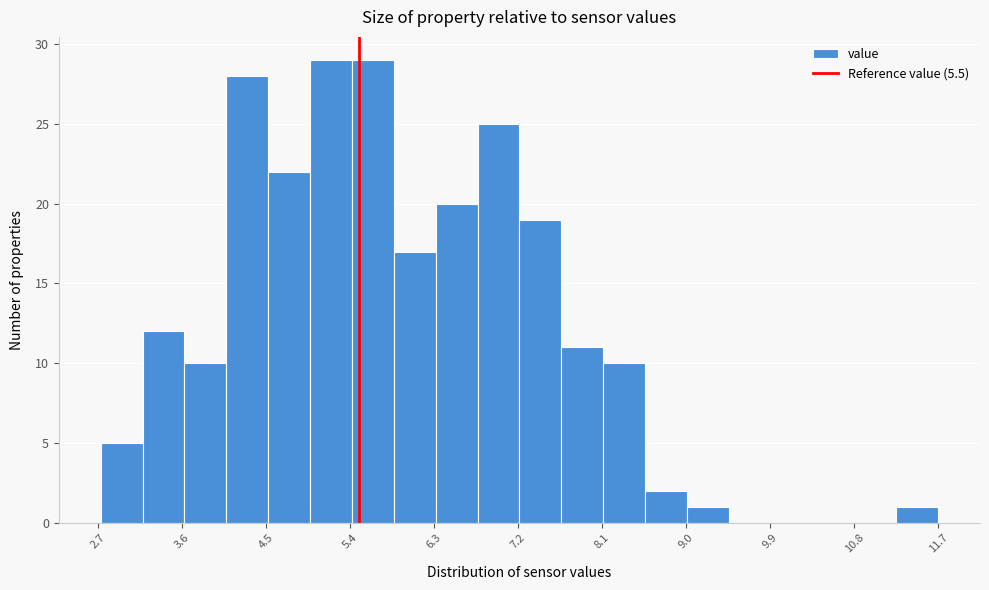

Reading left to right, list every bar in this chart as the range it spans on the x-axis followed by its height. Neither the bar edges nor the heights are printed on the chart, so give them approximately, as read against the axes.

2.7 to 3.2: 5
3.2 to 3.6: 12
3.6 to 4.1: 10
4.1 to 4.5: 28
4.5 to 5.0: 22
5.0 to 5.4: 29
5.4 to 5.9: 29
5.9 to 6.3: 17
6.3 to 6.8: 20
6.8 to 7.2: 25
7.2 to 7.7: 19
7.7 to 8.1: 11
8.1 to 8.6: 10
8.6 to 9.0: 2
9.0 to 9.5: 1
9.5 to 9.9: 0
9.9 to 10.4: 0
10.4 to 10.8: 0
10.8 to 11.3: 0
11.3 to 11.7: 1